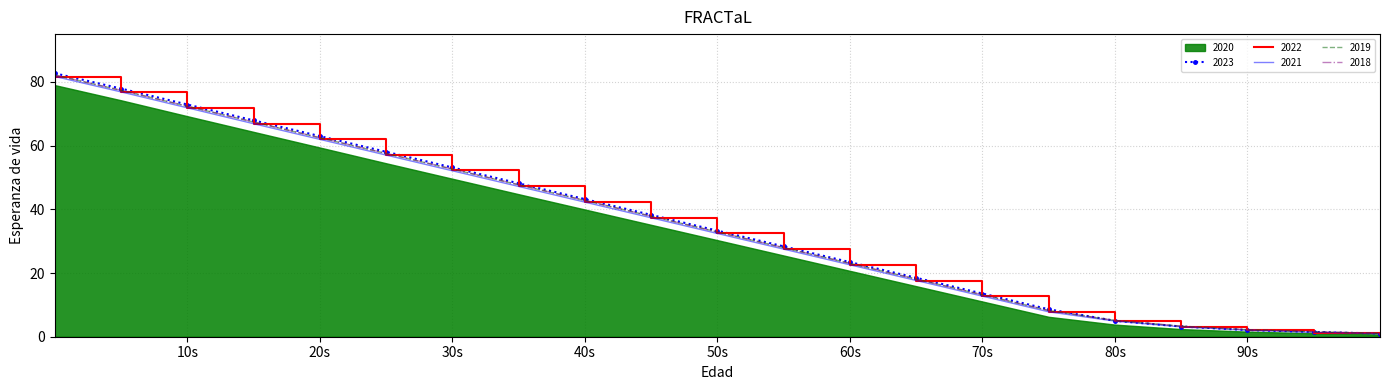

True or false: 2019 has more than 1 interior local peaks.

False